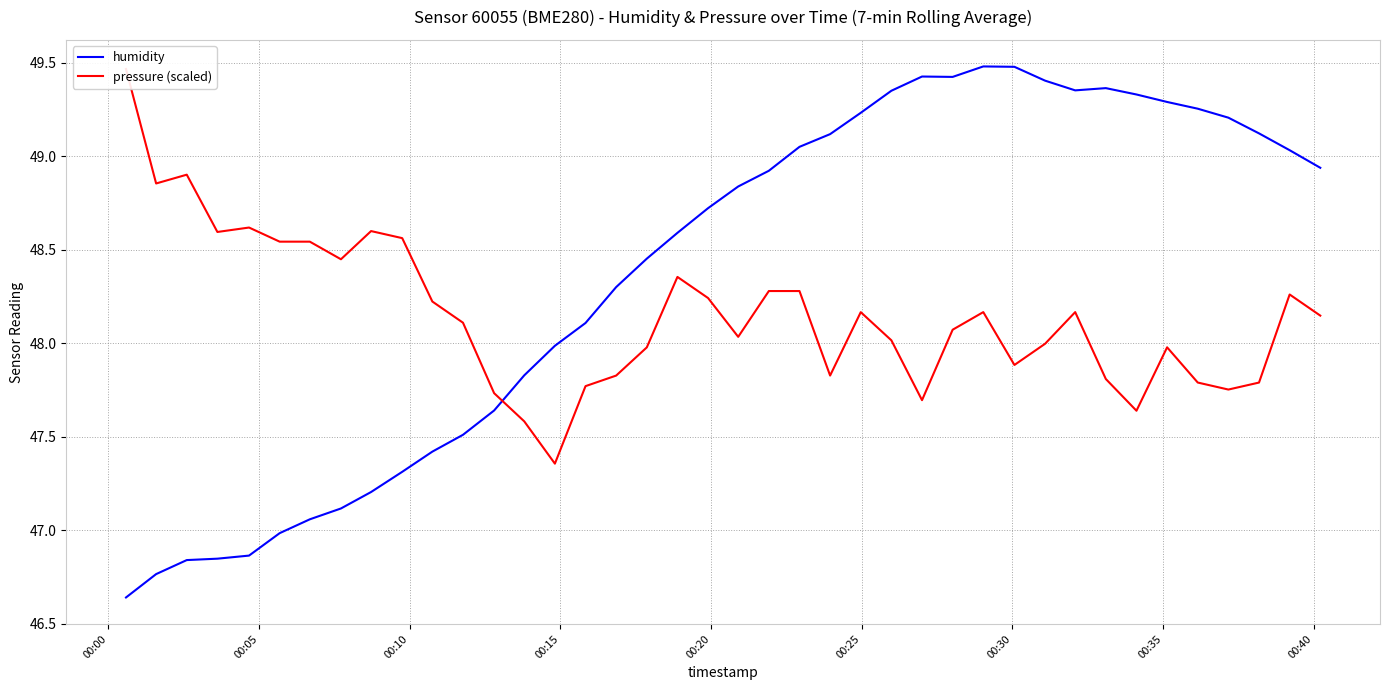

Does the chart display data point markers on the line(s)?

No